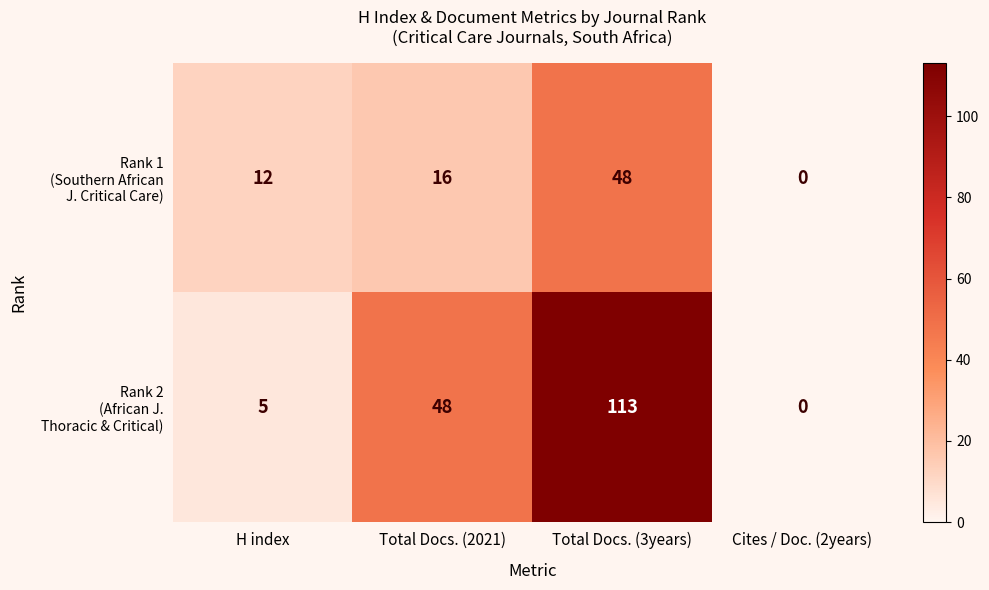

Which label corresponds to the smallest value in the chart?

Cites / Doc. (2years)